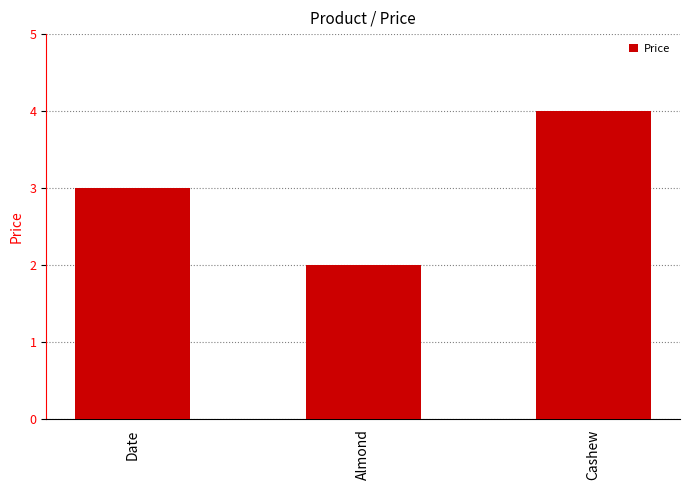

The value at Almond is 3. True or false?

False